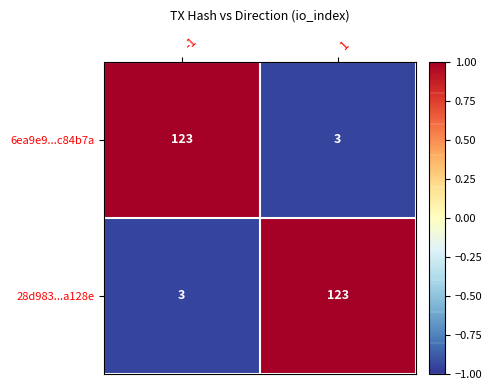

Rank the series at 1 from highest to lowest value.

28d983...a128e, 6ea9e9...c84b7a